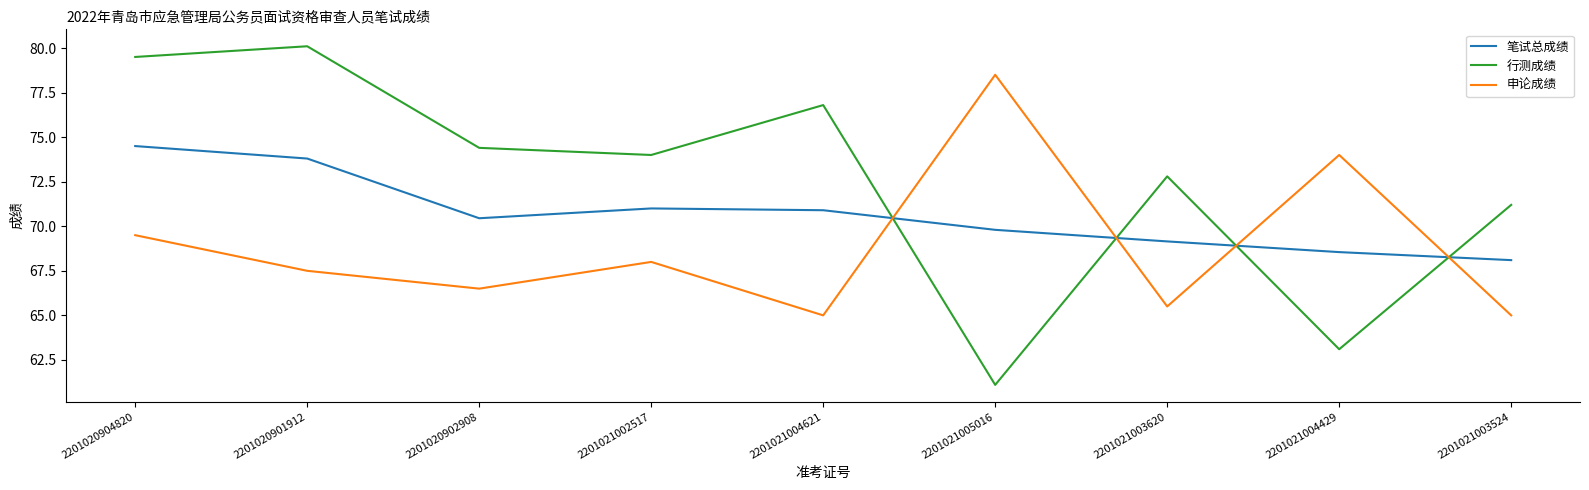

List the series in order of their peak value, lowest first.

笔试总成绩, 申论成绩, 行测成绩